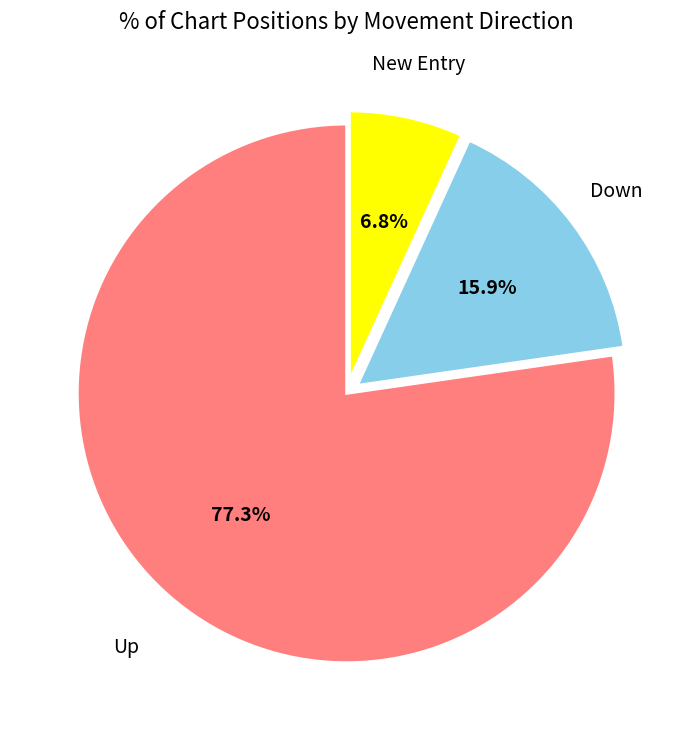

Is there a majority slice in this chart?

Yes